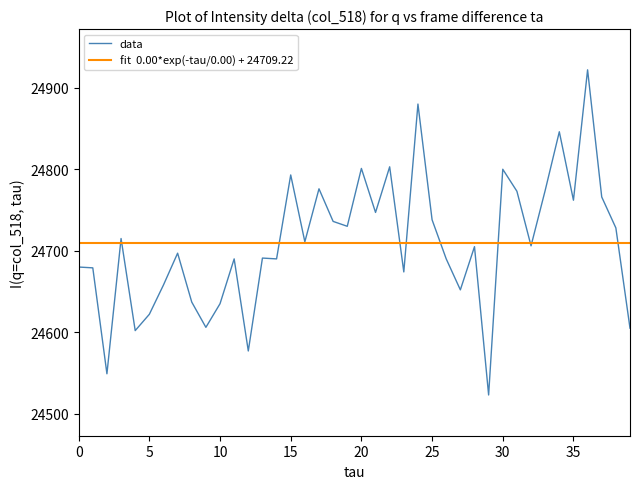

What is the minimum value shown in the chart?

24523.0